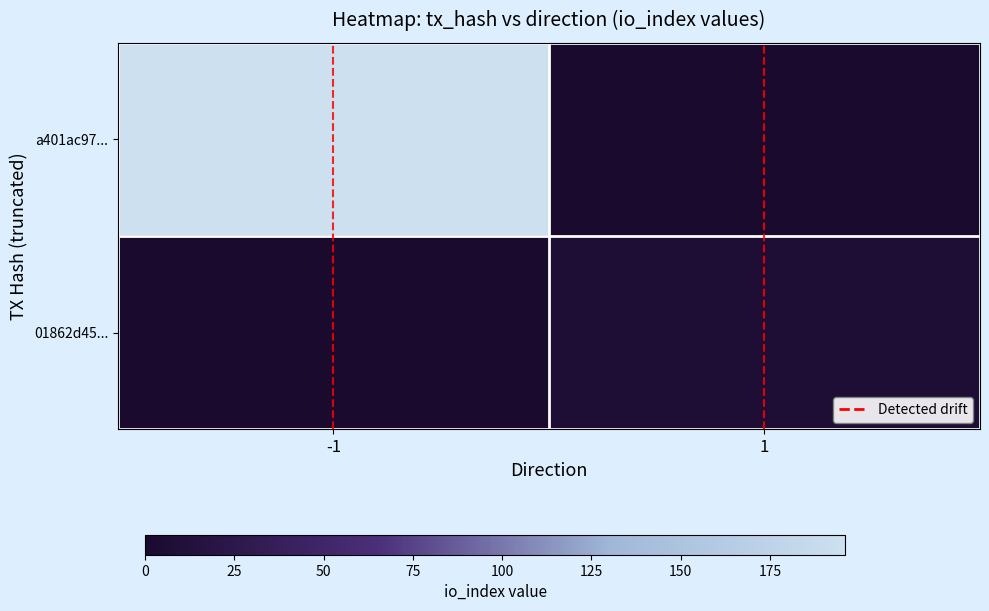

Rank the series by their maximum value, from highest to lowest.

a401ac97..., 01862d45...